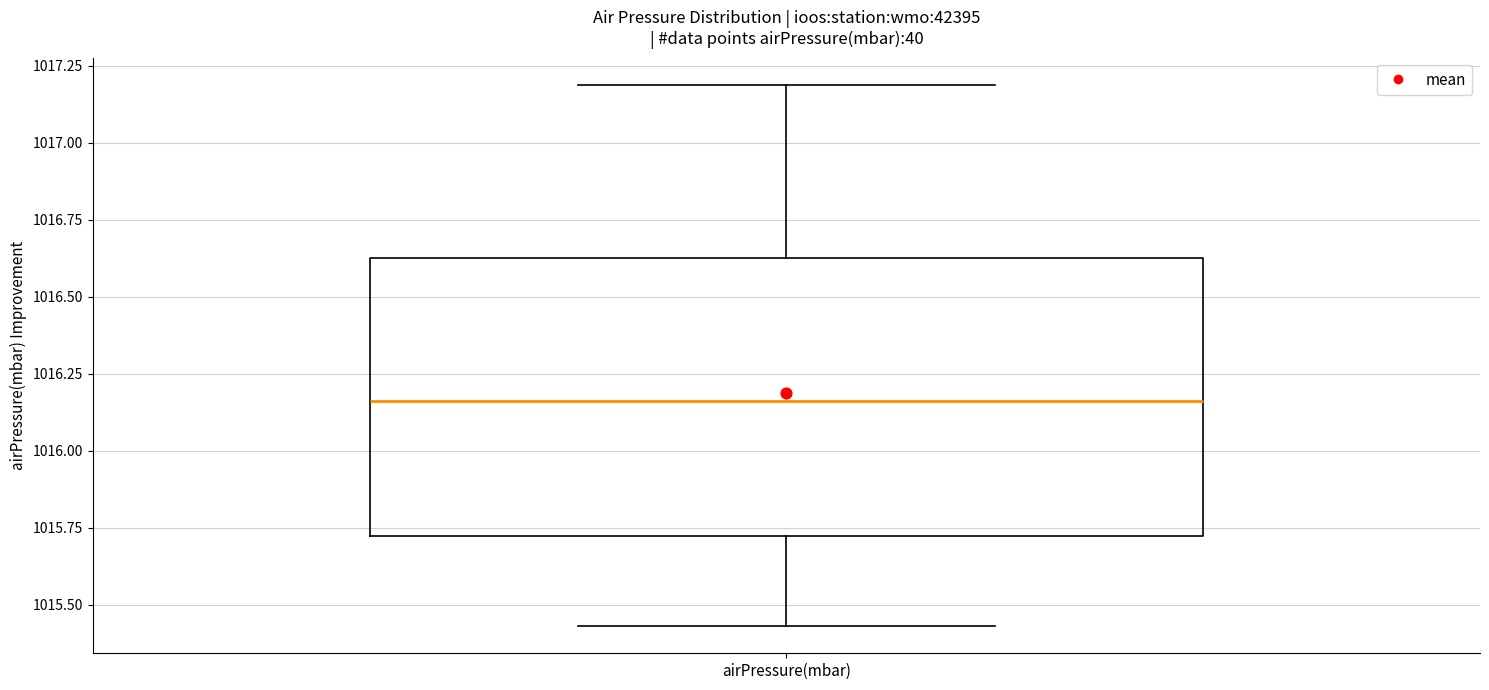

Where does the median line of the box for airPressure(mbar) sit on the y-axis? The values are not printed on the chart, so give them approximately, as read against the axis.

1016.15